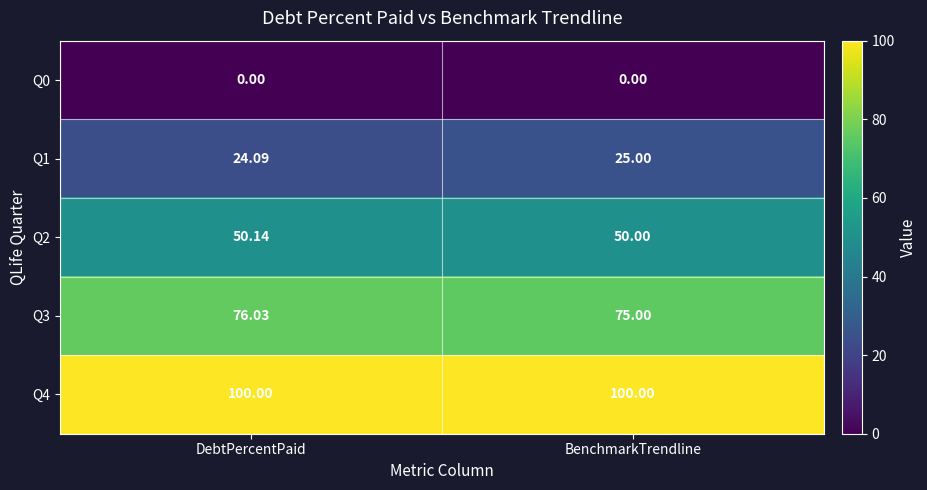

How many distinct data groups are displayed?

5